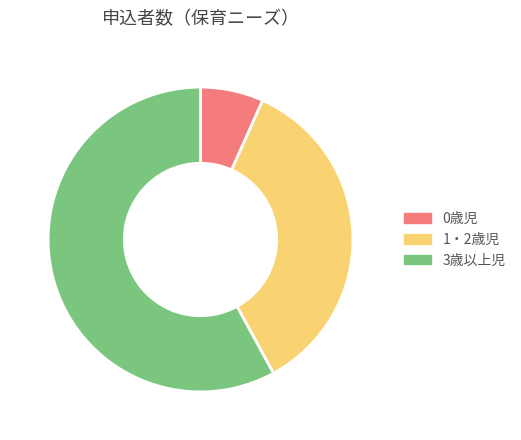

What is the ratio of the value at 1・2歳児 to the value at 3歳以上児?

0.6